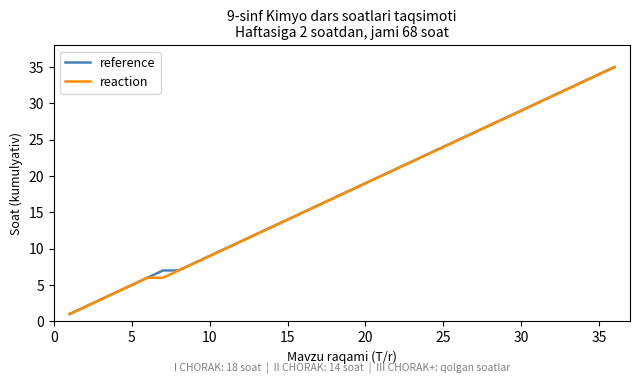

What is the highest value of the reference series?

35